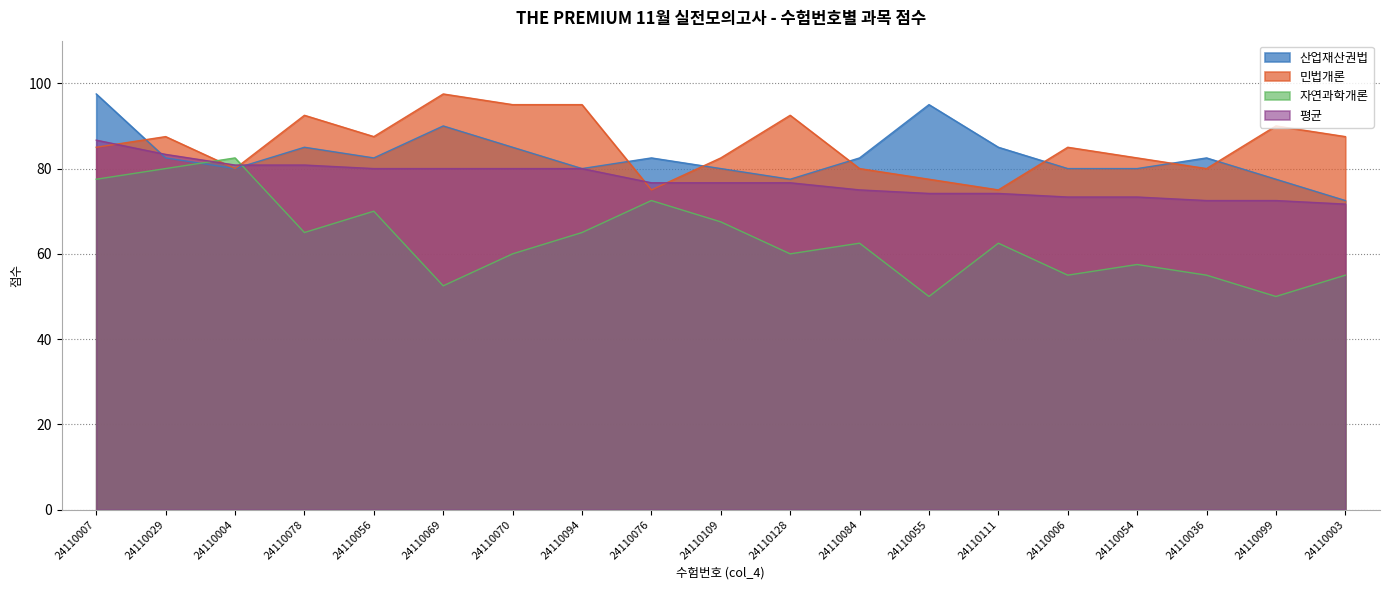

List the labels in order of 산업재산권법 value, largest first.

24110007, 24110055, 24110069, 24110078, 24110070, 24110111, 24110029, 24110056, 24110076, 24110084, 24110036, 24110004, 24110094, 24110109, 24110006, 24110054, 24110128, 24110099, 24110003